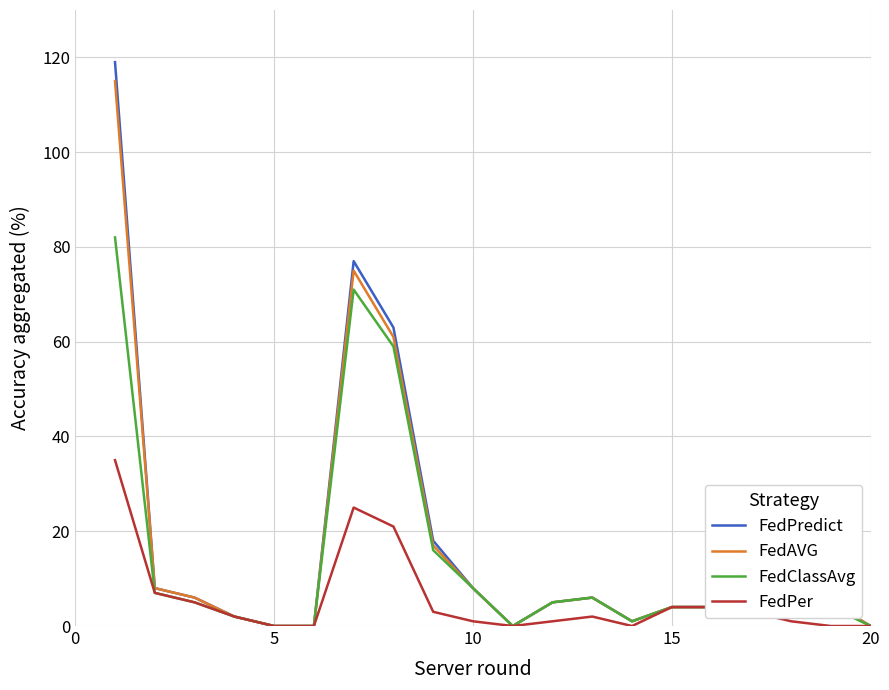

Which series has the widest spread of values?

FedPredict